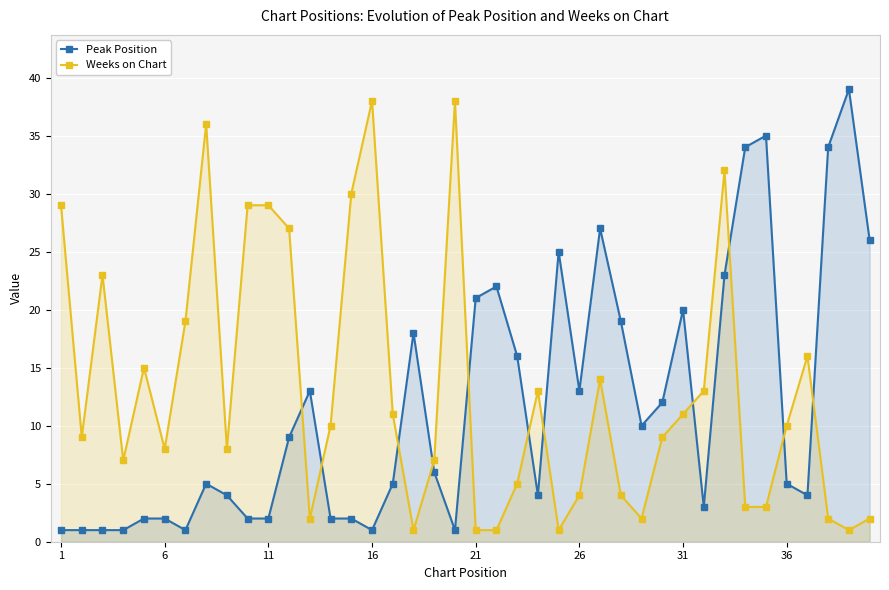

Which series has the largest range (max minus min)?

Peak Position